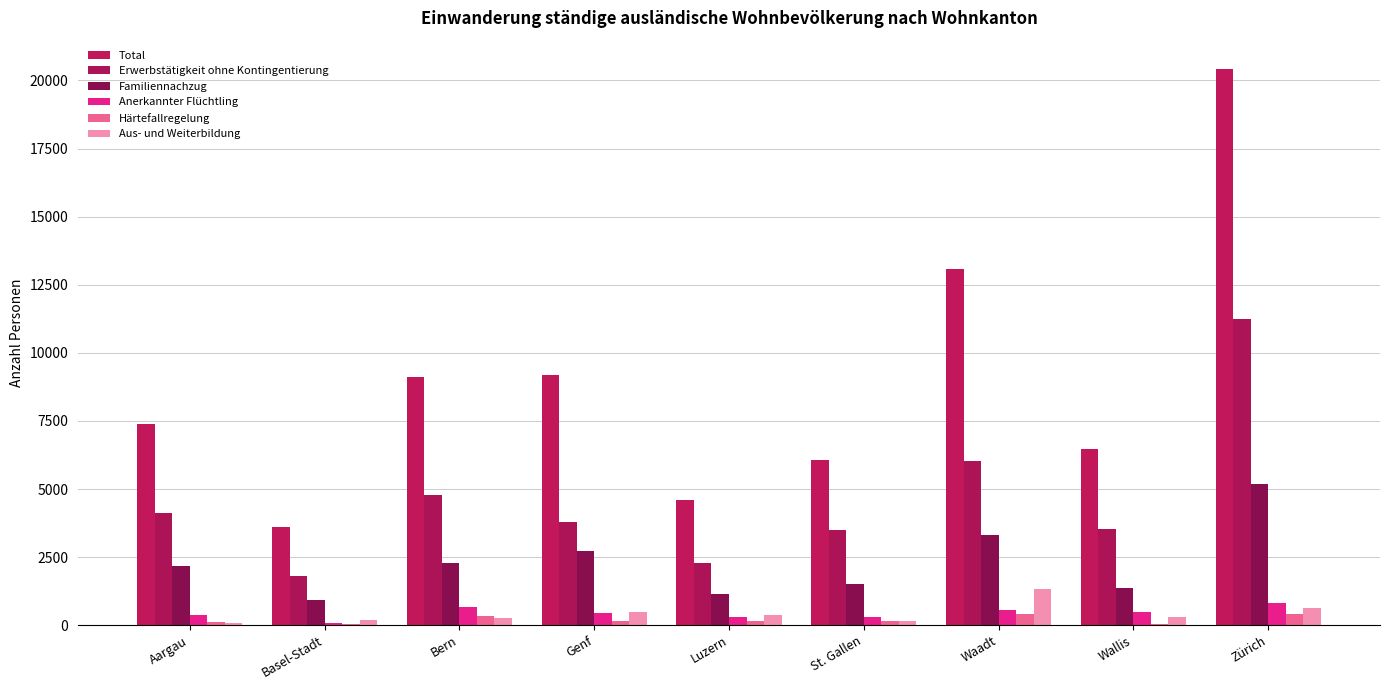

What position from the right is Luzern?

5